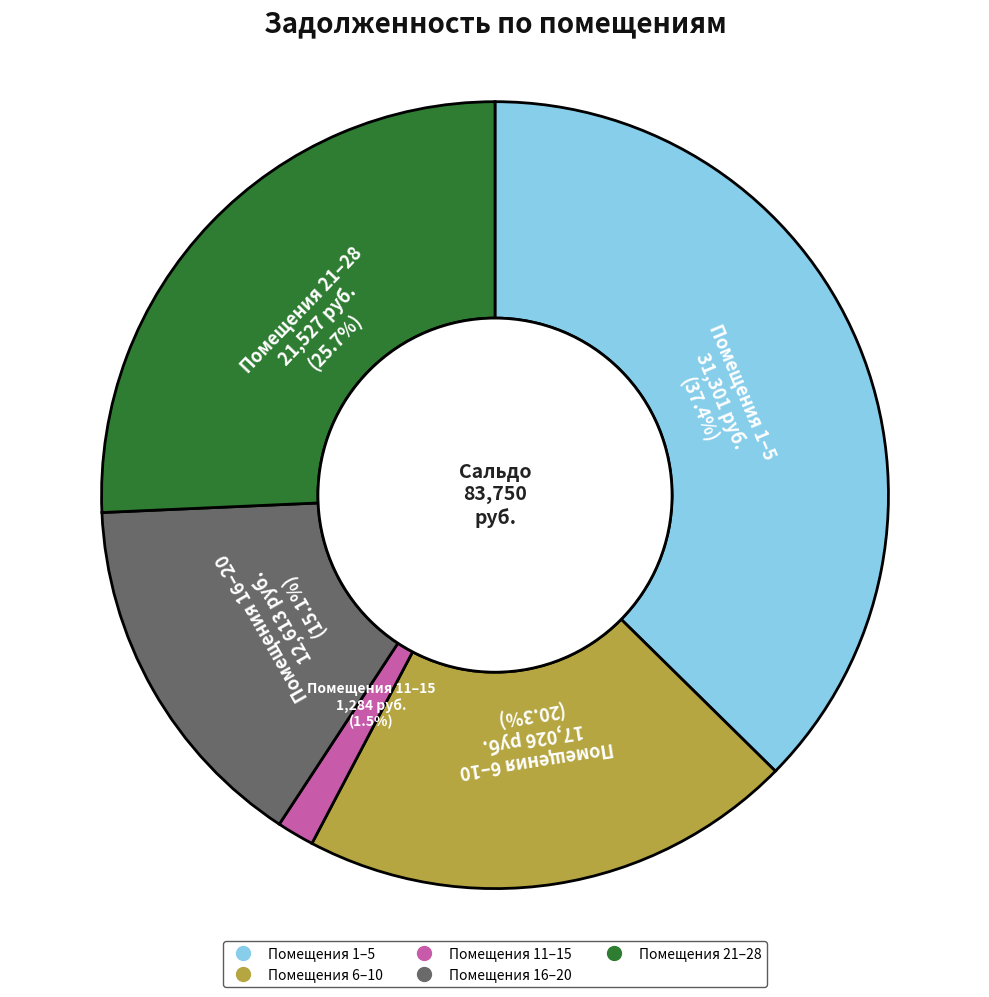

Is there any slice that represents more than half of the pie?

No